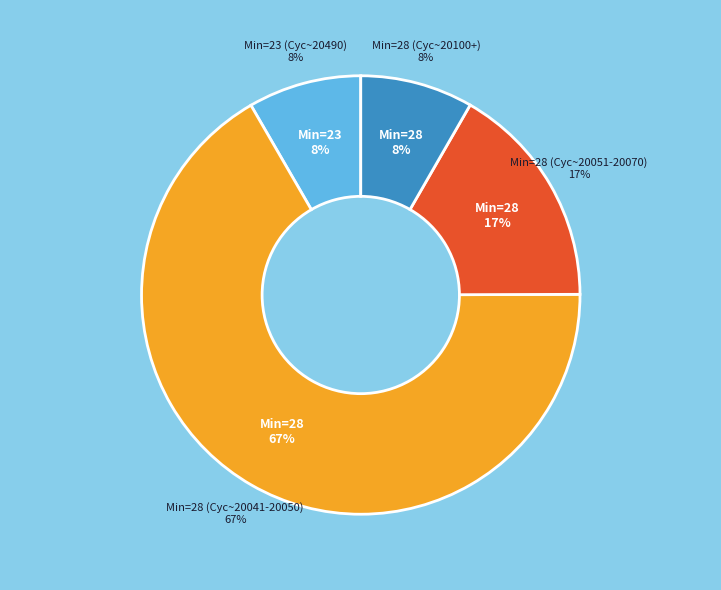

What is the largest slice in the pie chart?

28/20045